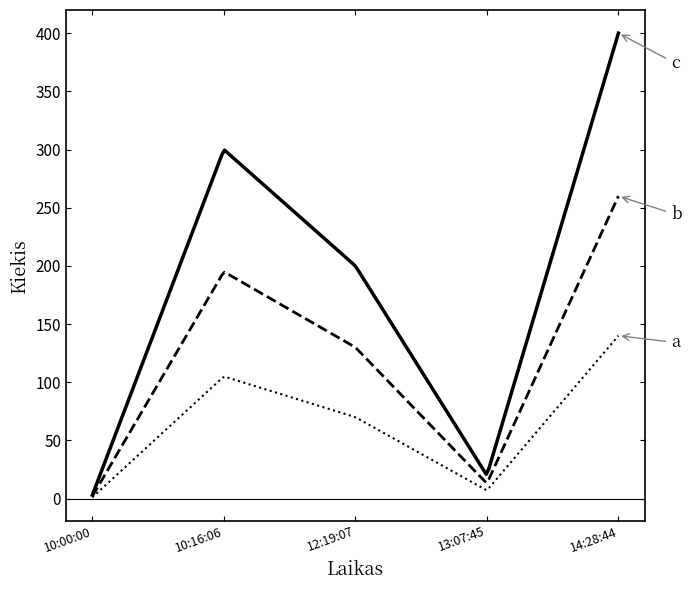

What is the maximum value shown in the chart?

400.0